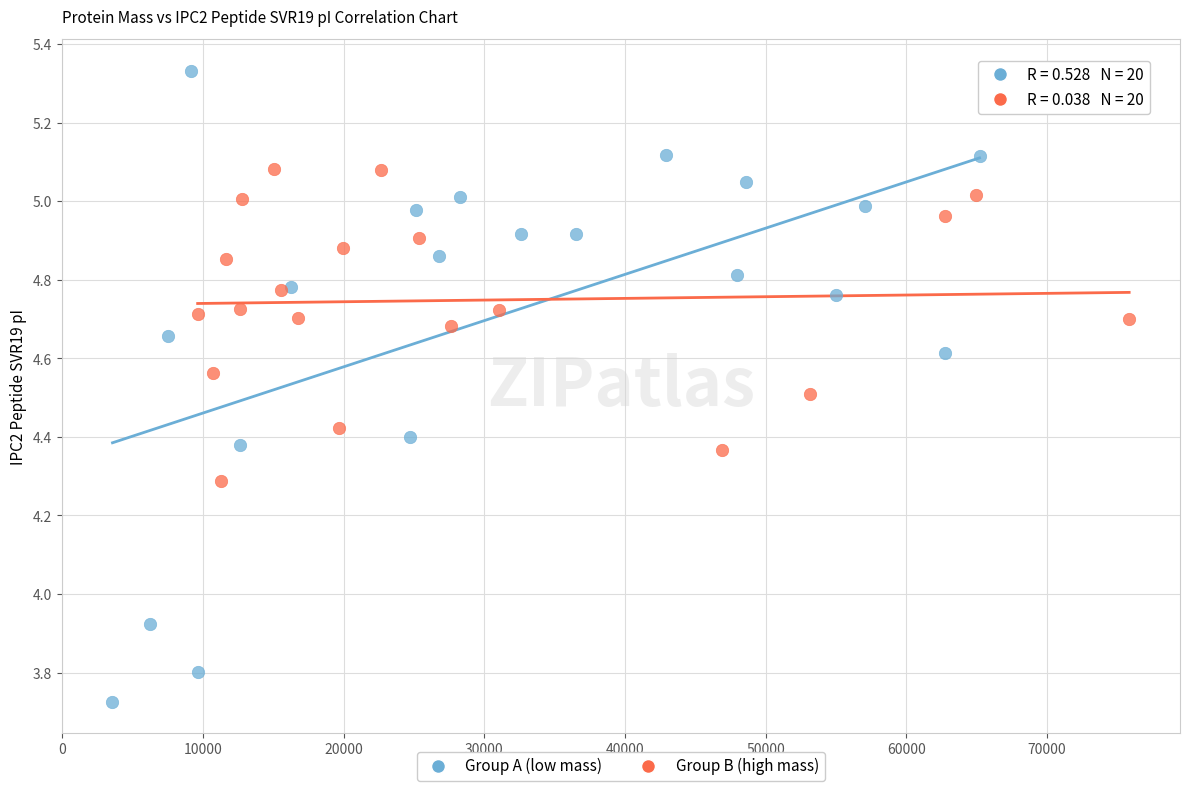

Which series has the largest Y range (max minus min)?

Group A (low mass)